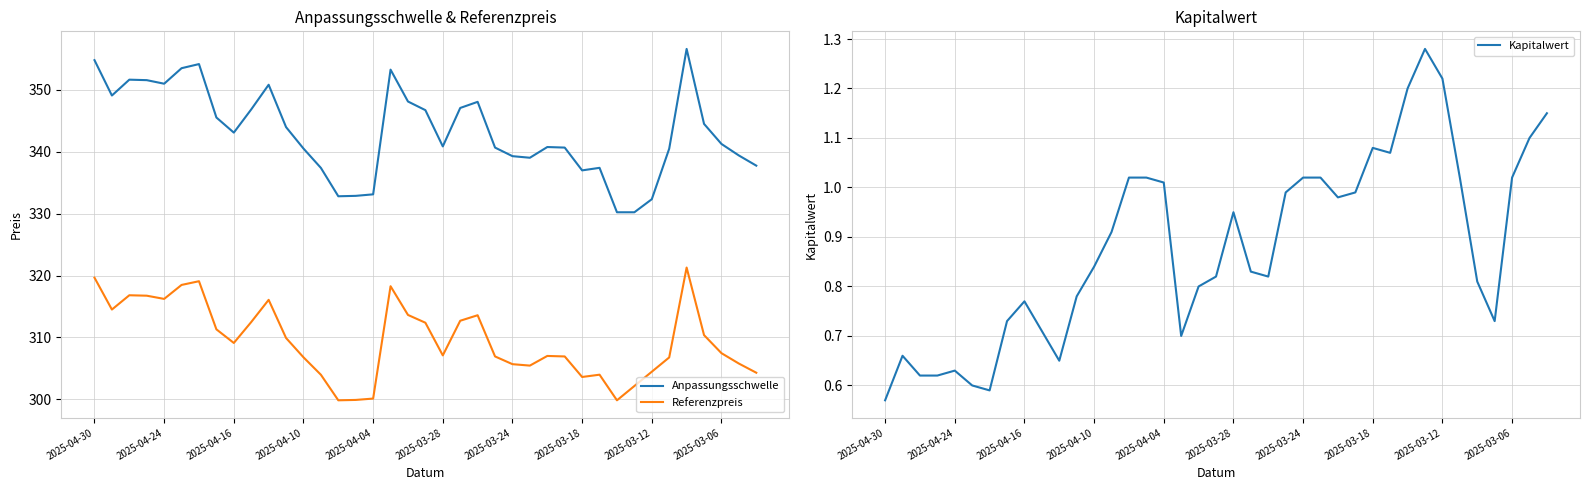

What is the highest value of the Anpassungsschwelle series?

356.6